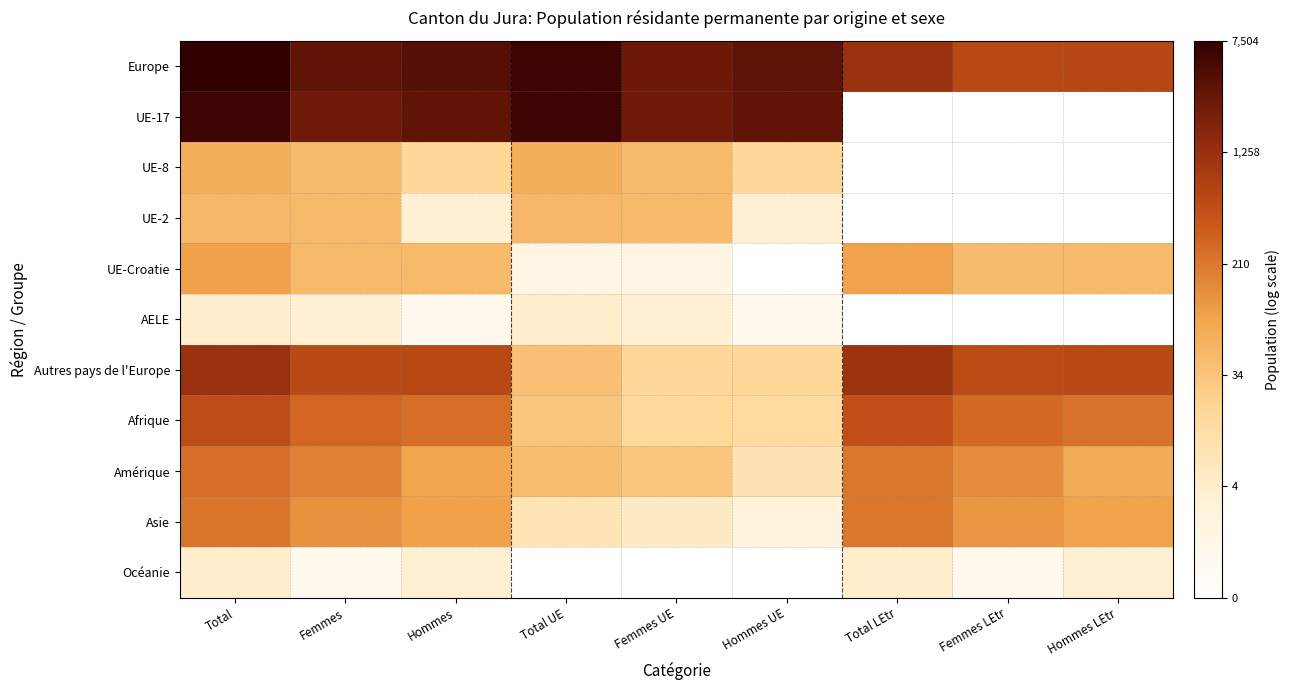

What is the total value across all series at Total LEtr?

37.4